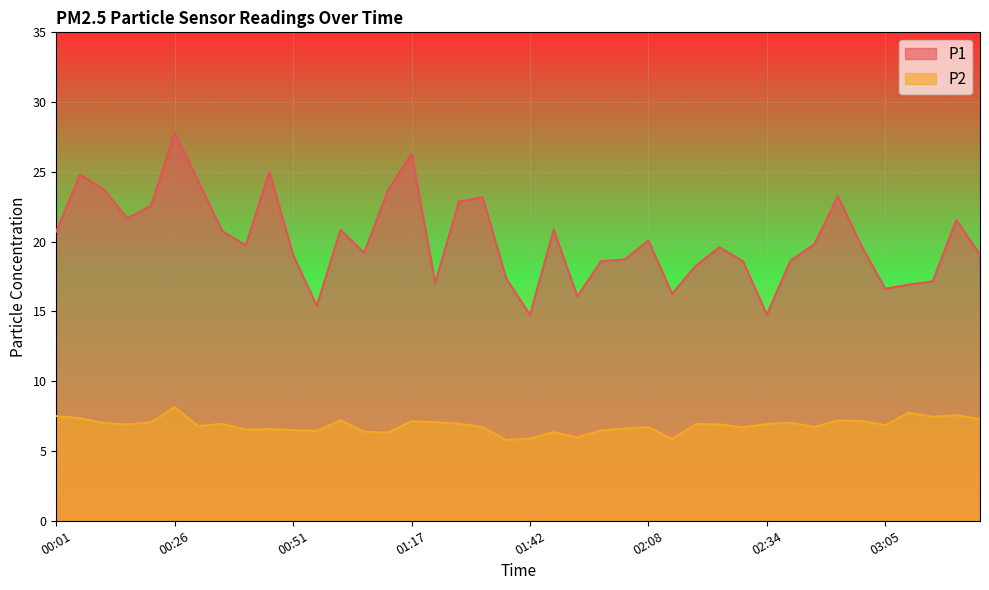

True or false: P2 and P1 cross at least once.

False